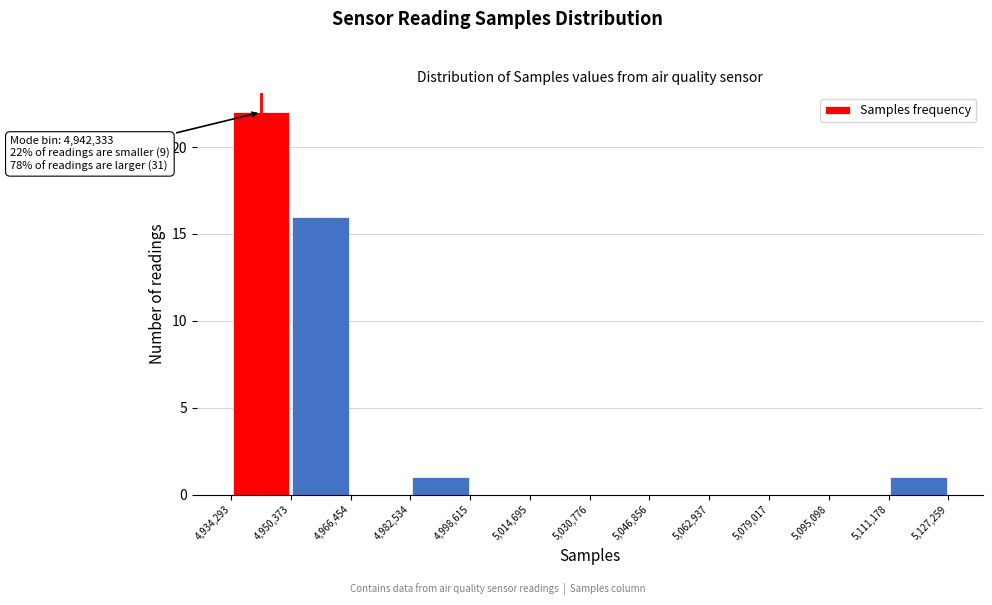

Which range on the x-axis has the tallest bar?

4,934,293 to 4,950,373